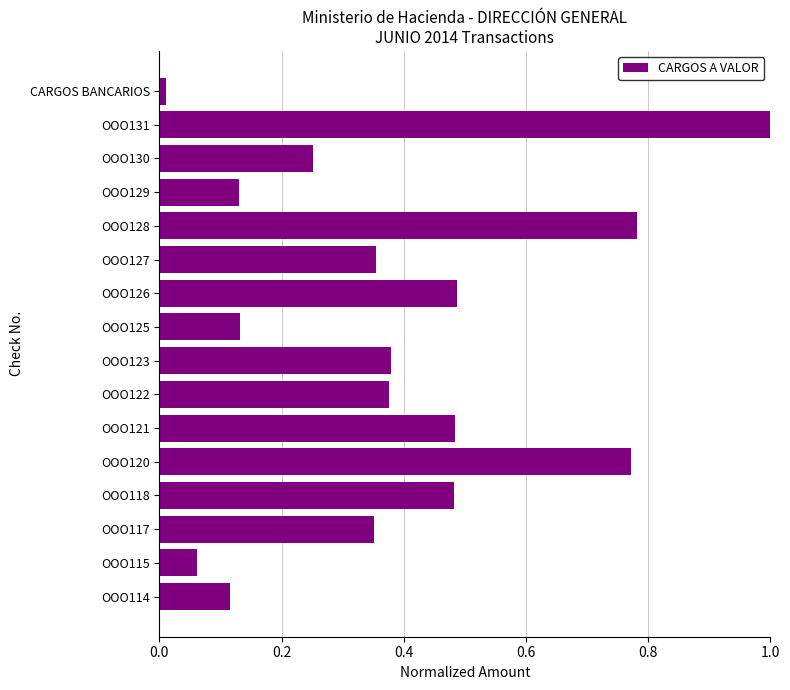

What is the sum of the values at OOO126 and OOO131?

1.5